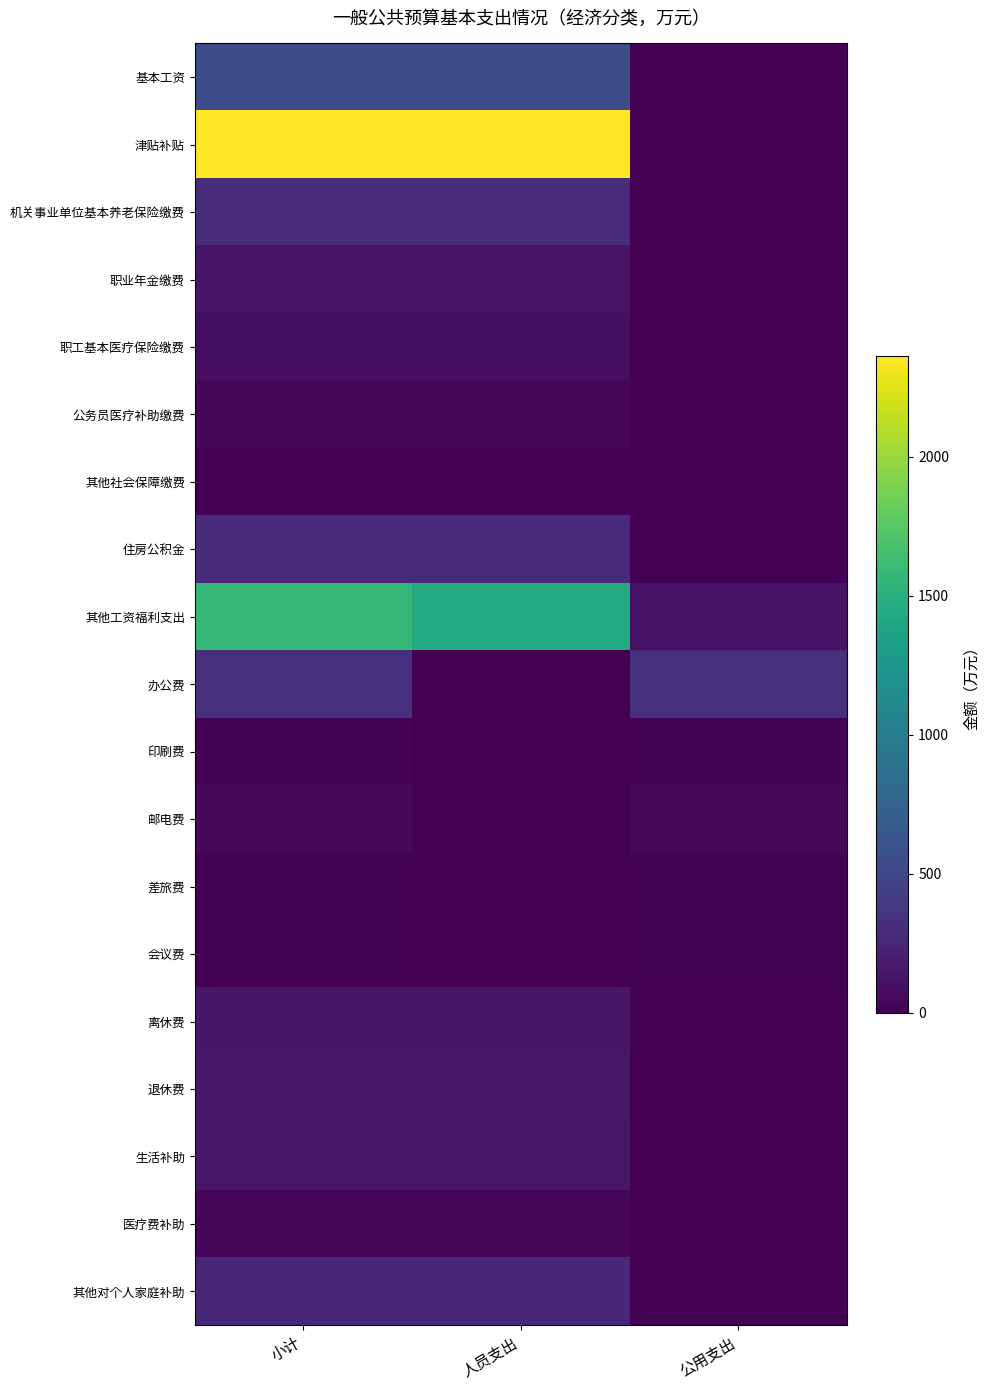

Which series changed the most between 小计 and 人员支出?

办公费